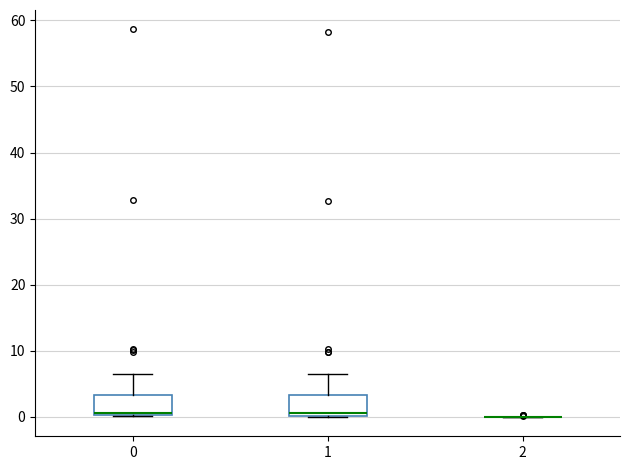

Where is the upper edge of the box at x = 1 on the y-axis? The values are not printed on the chart, so give them approximately, as read against the axis.

3